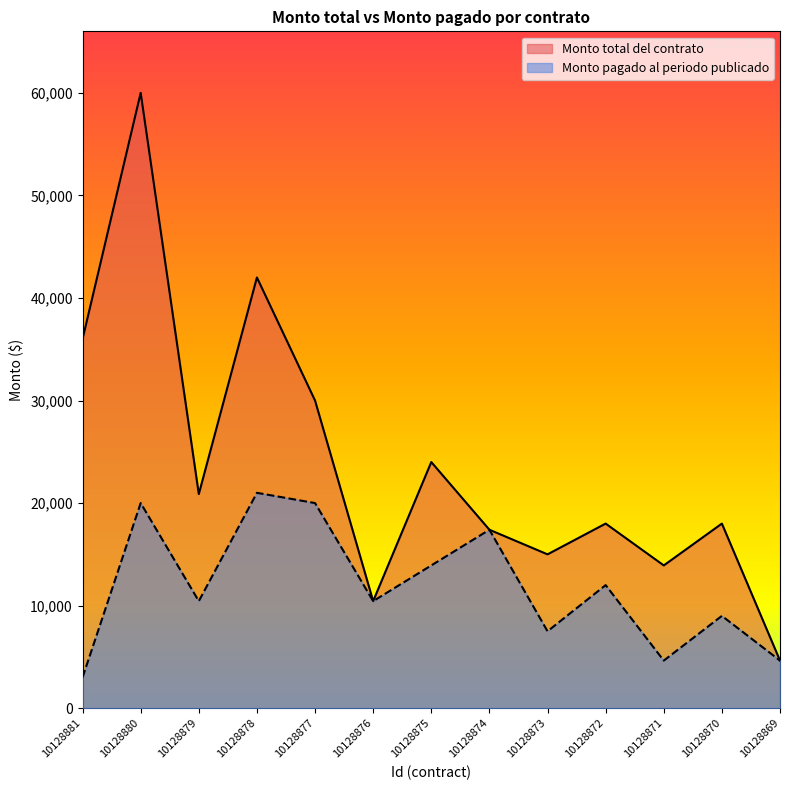

What is the average value of the Monto total del contrato series?

23868